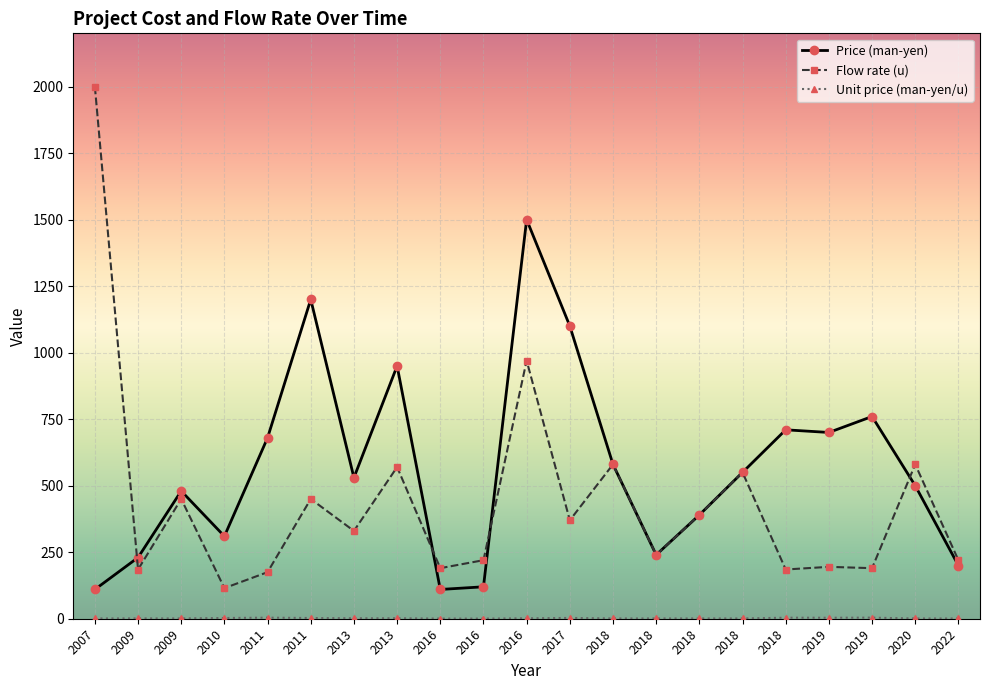

List the series in order of their peak value, highest first.

Flow rate (u), Price (man-yen), Unit price (man-yen/u)